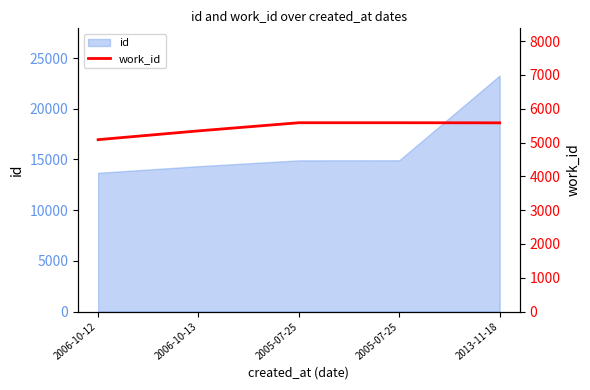

The value at 2006-10-12 is 5085. True or false?

True